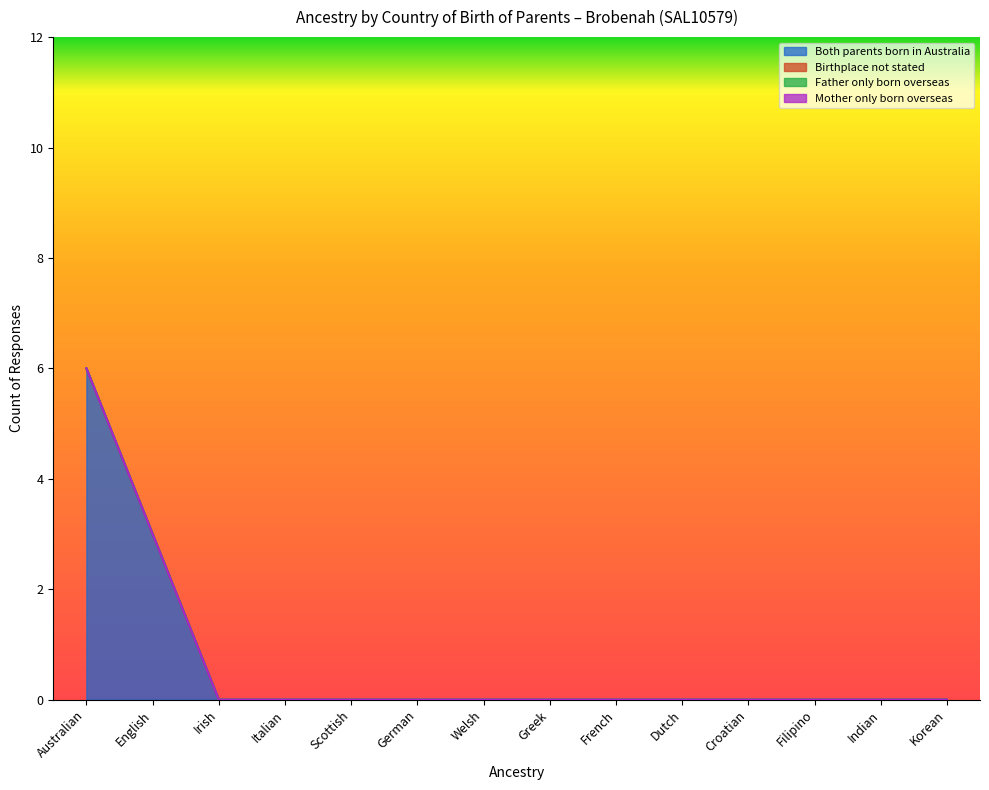

At how many categories does at least one series exceed 3?

1